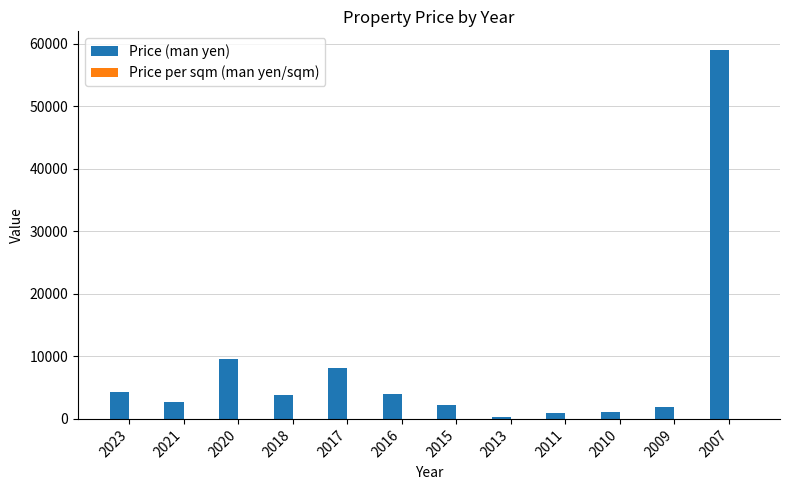

Which series has the largest total across all categories?

Price (man yen)